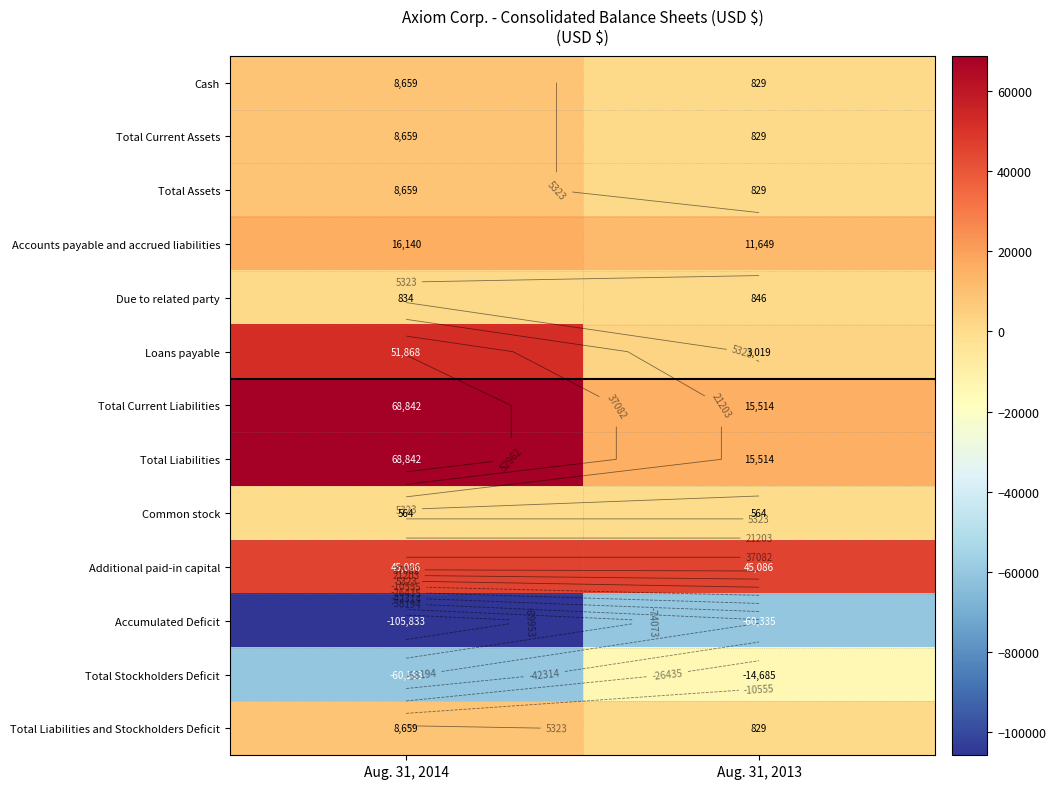

What is the difference between the maximum and minimum values in the Total Liabilities and Stockholders Deficit series?

7830